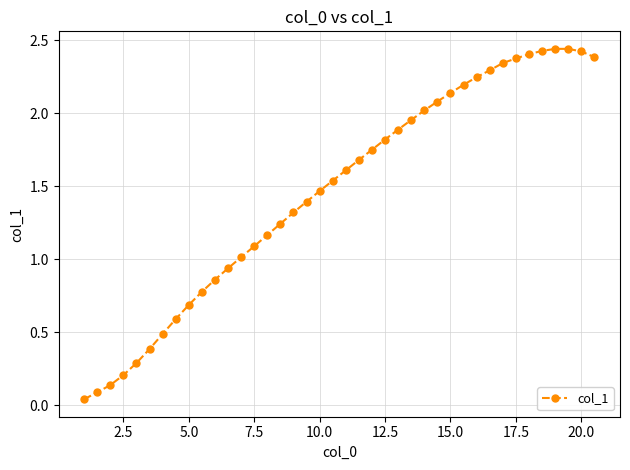

What is the value of the 21st point from the left?

1.6